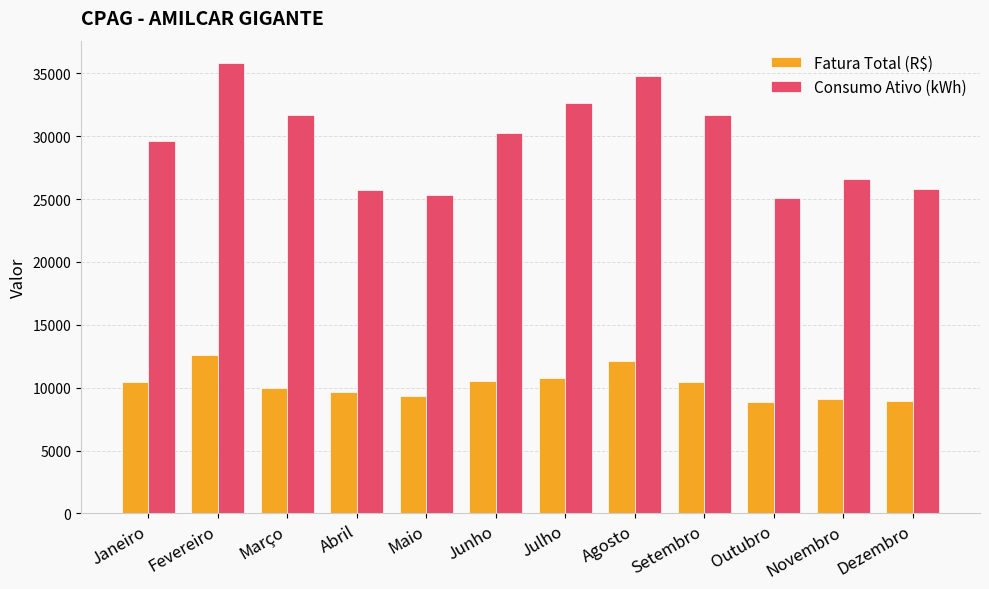

The value of Fatura Total (R$) at Janeiro is 10456.5. True or false?

True